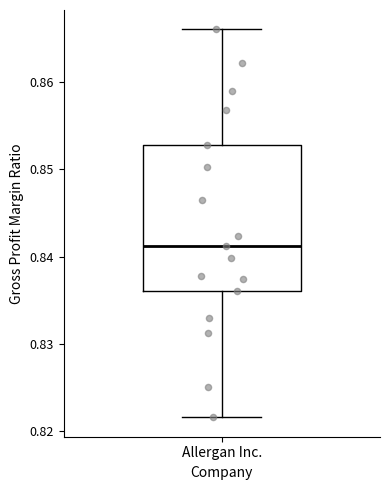

Transcribe this box plot: give where the median line is, the range the box spans, and where the two whiskers end, as read against the y-axis. The values are not printed on the chart, so give them approximately, as read against the axis.

median 0.841, box 0.836 to 0.853, whiskers 0.822 to 0.866